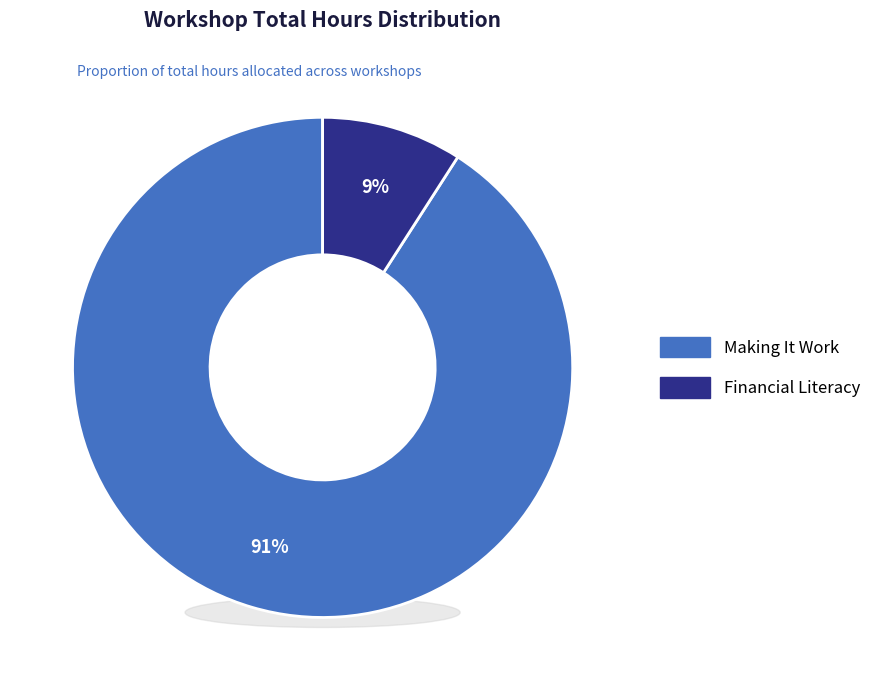

What is the total percentage of Making It Work and Financial Literacy?

100.0%